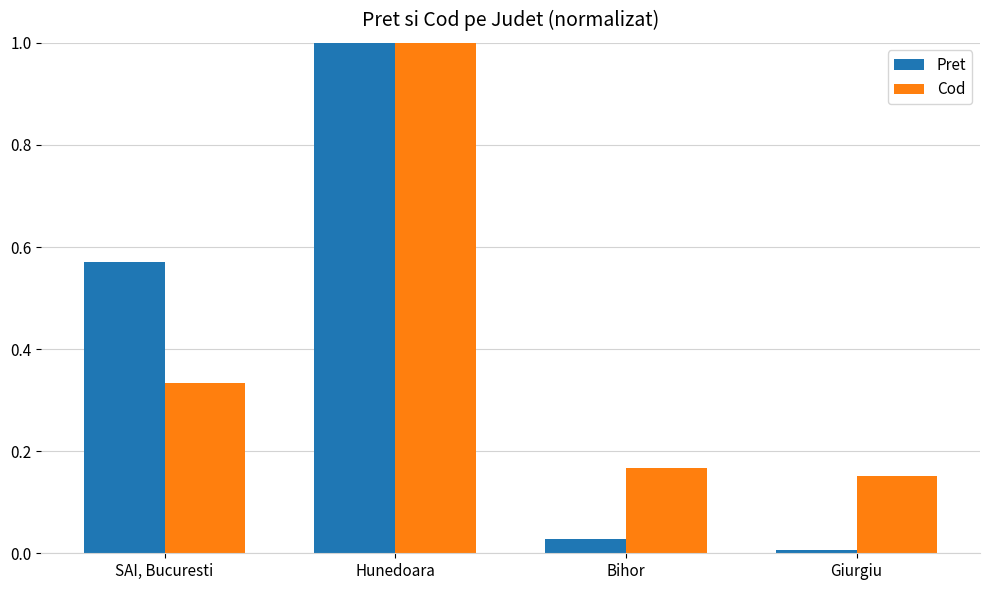

Count the number of data series in this chart.

2